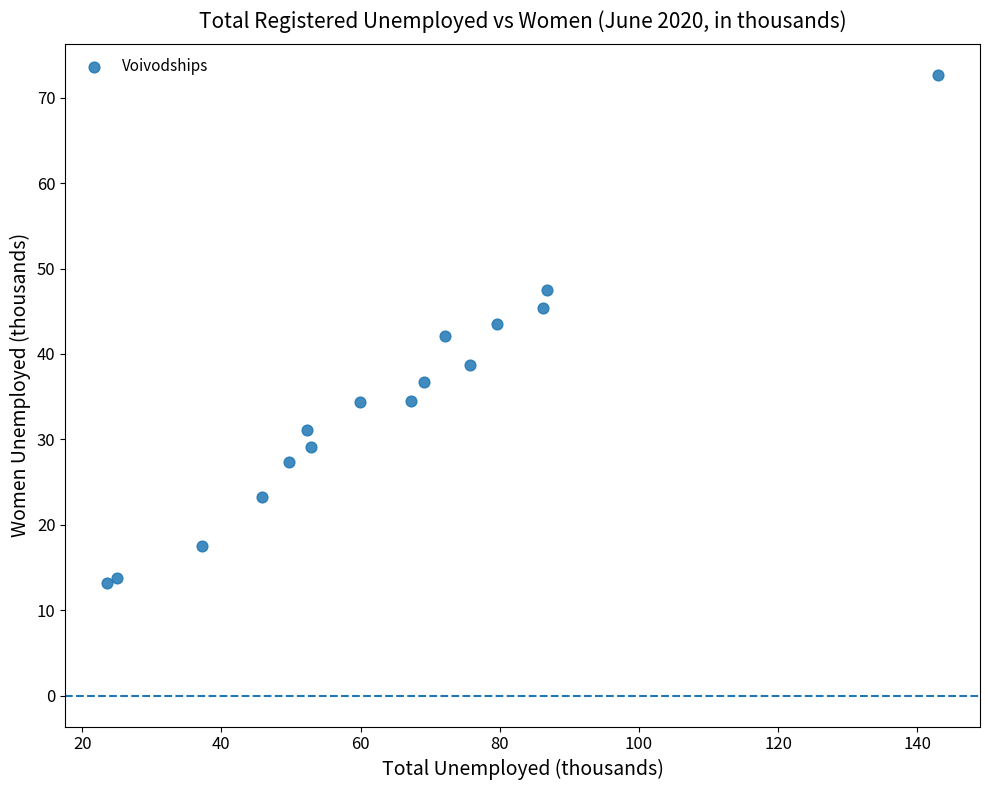

What is the range of Y values (max minus min)?

59.4